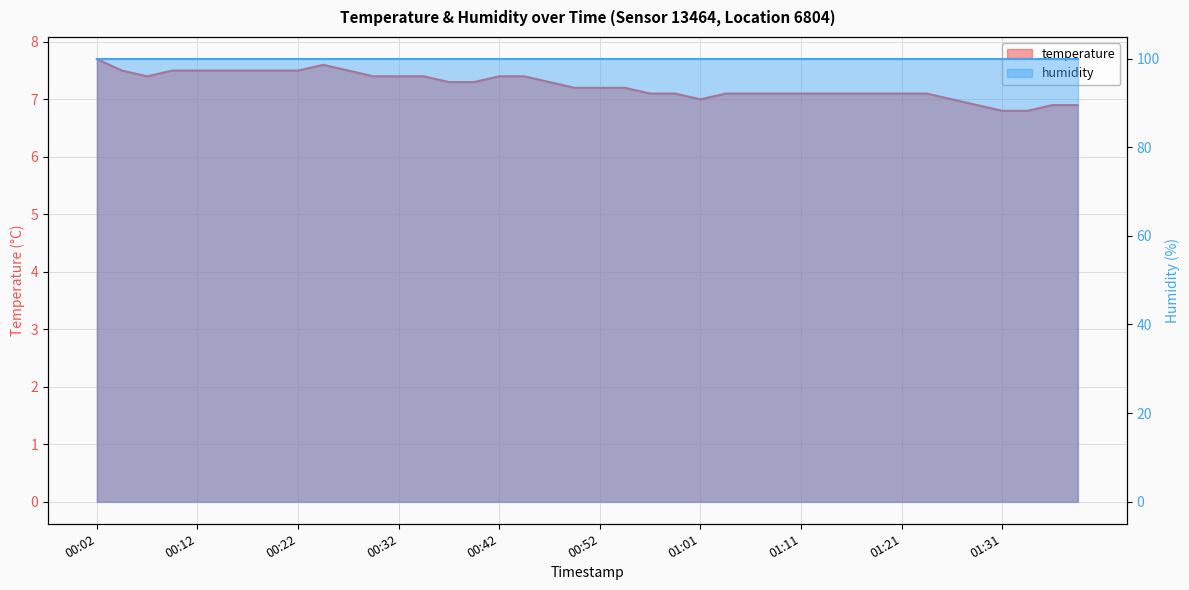

Where is the data nearest to the value 7?

01:01